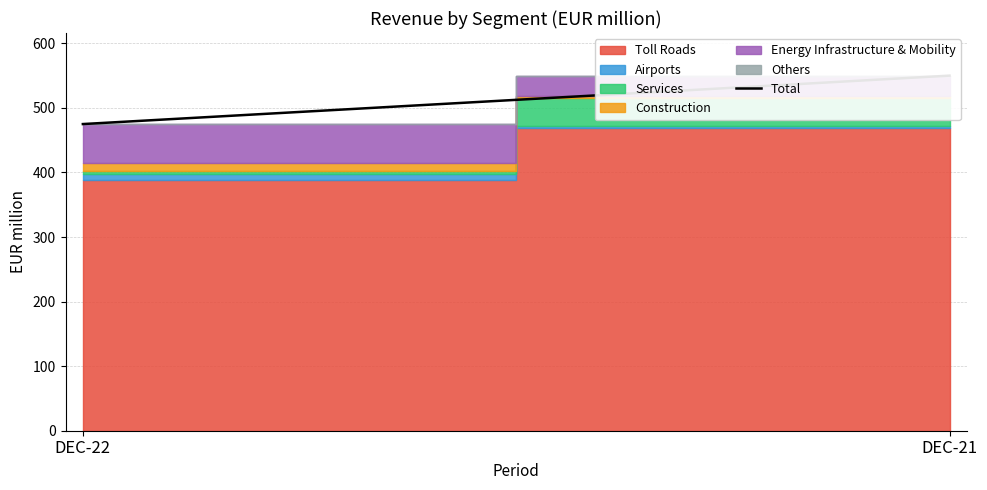

Which label corresponds to the largest value in the chart?

DEC-21